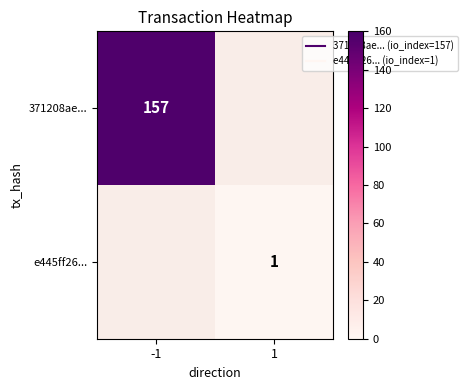

True or false: 371208ae... has a value of 157.0 at -1.

True